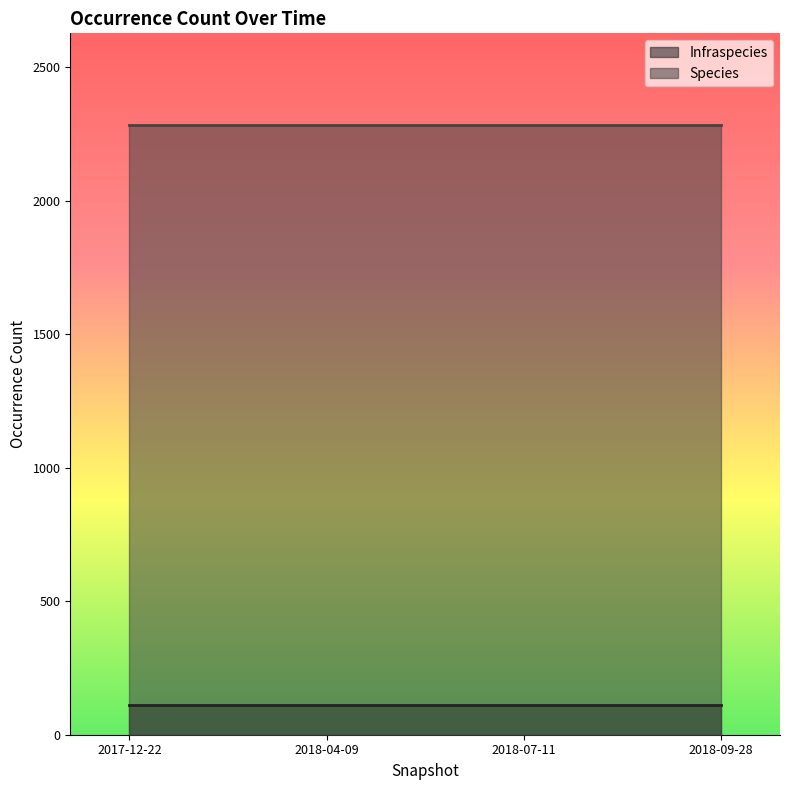

True or false: Infraspecies has more than 1 points higher than both neighbors.

False